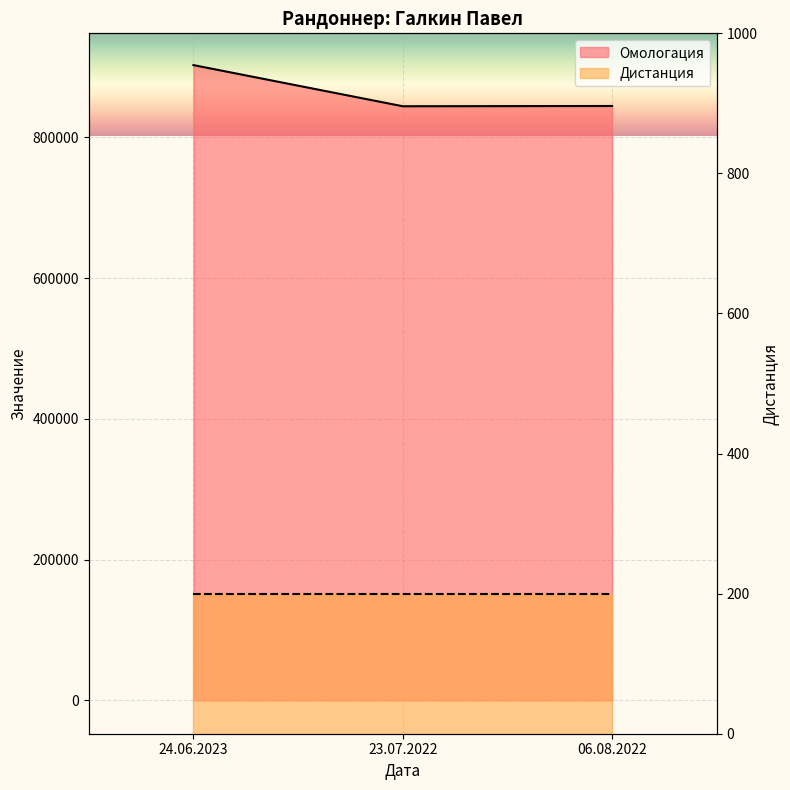

Which label corresponds to the smallest value in the chart?

23.07.2022